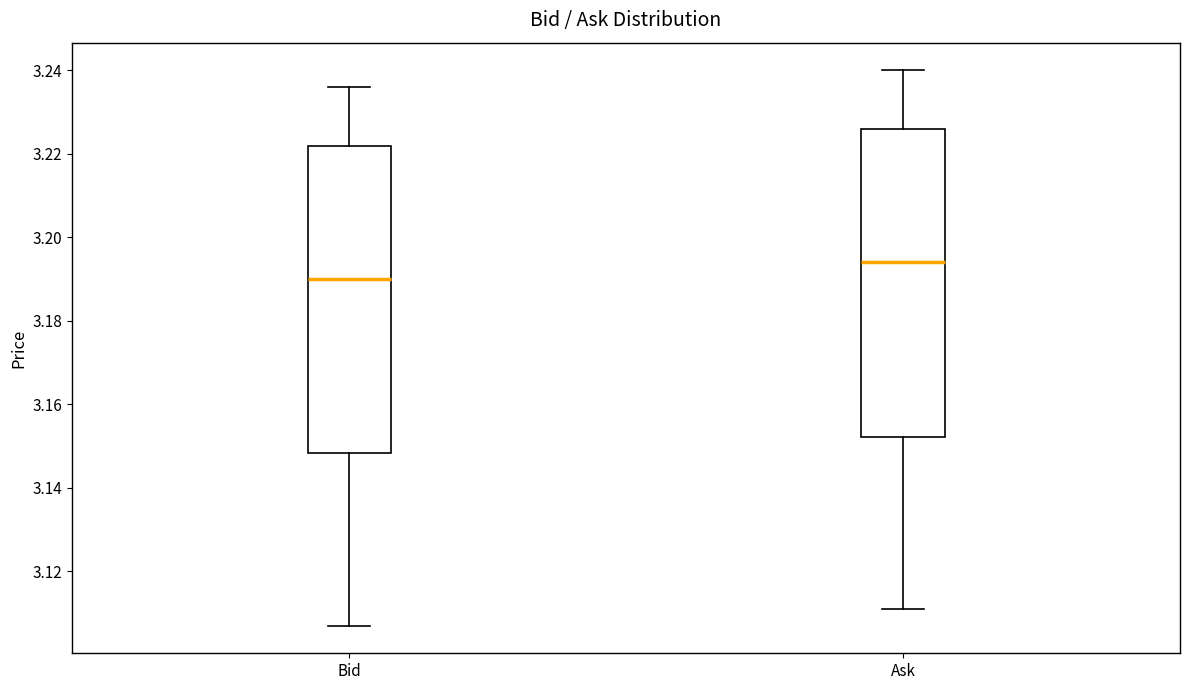

Where is the upper edge of the box for Bid on the y-axis? The values are not printed on the chart, so give them approximately, as read against the axis.

3.222